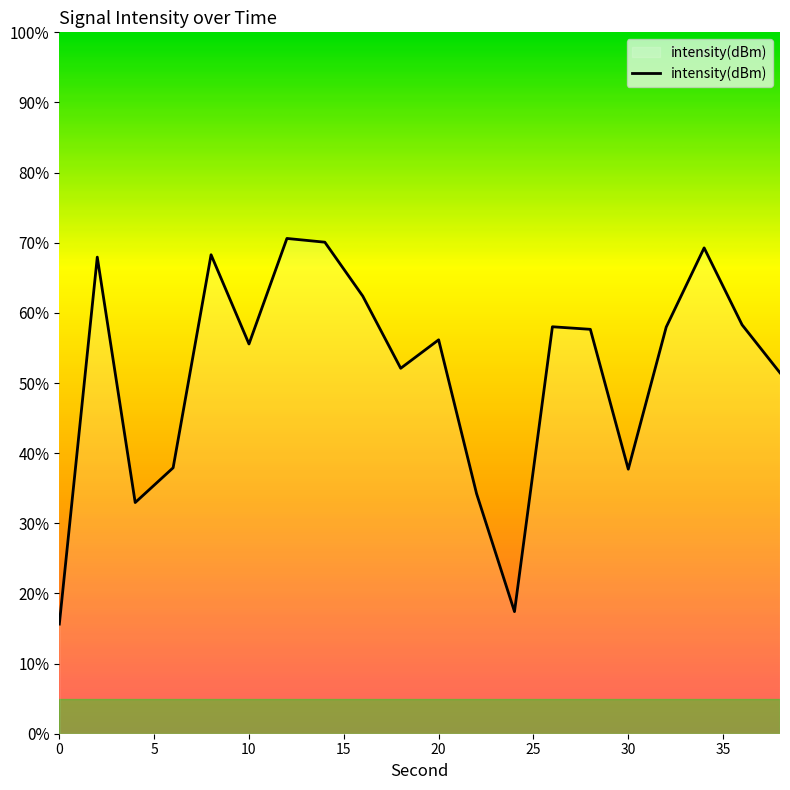

What is the greatest value displayed?

70.6